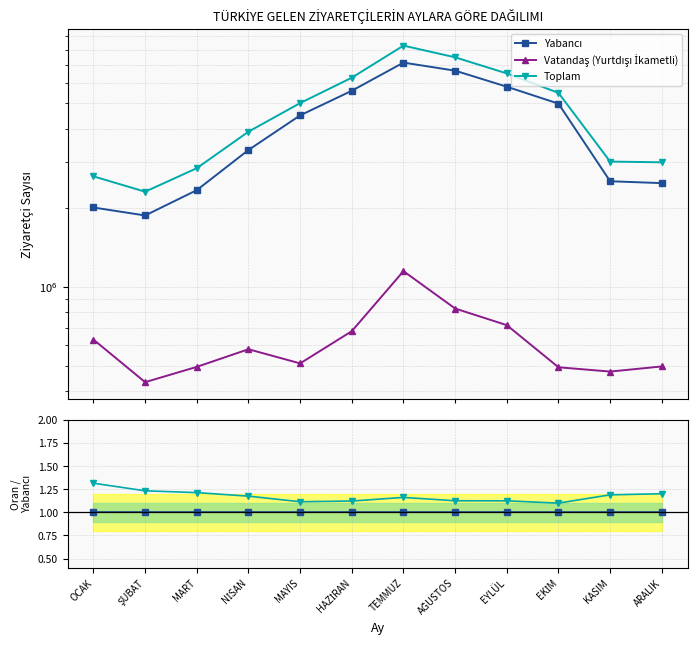

True or false: Vatandaş (Yurtdışı İkametli) and Toplam intersect in this chart.

False